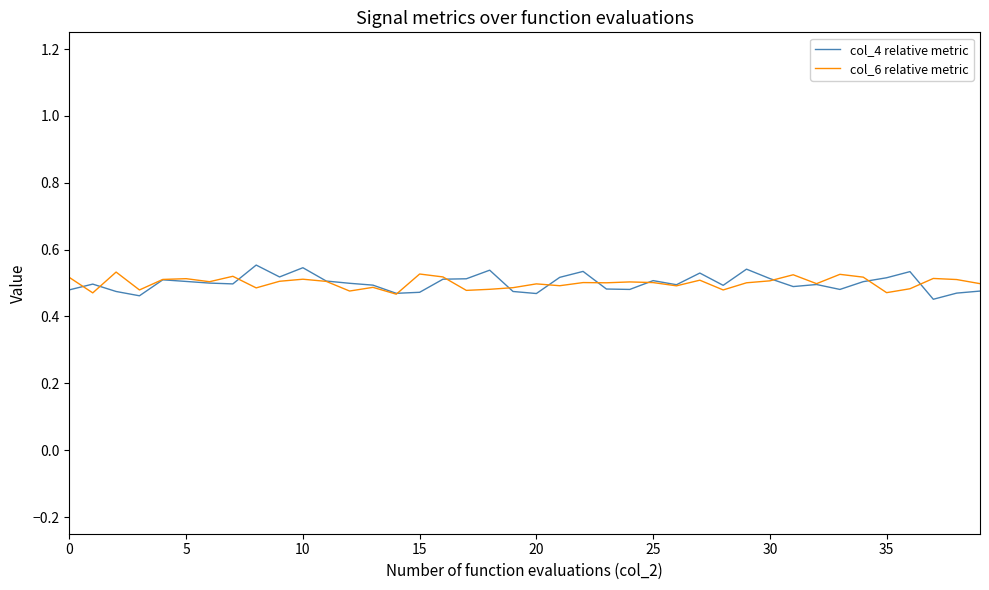

Which series has the widest spread of values?

col_4 relative metric